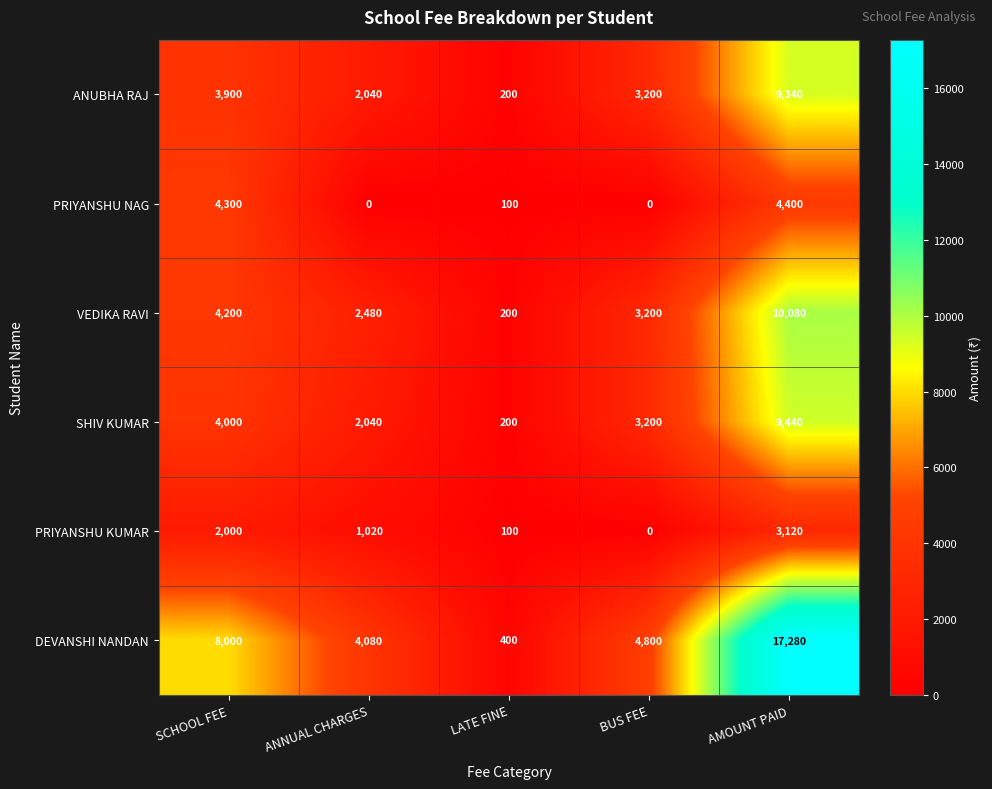

What is the greatest value displayed?

17280